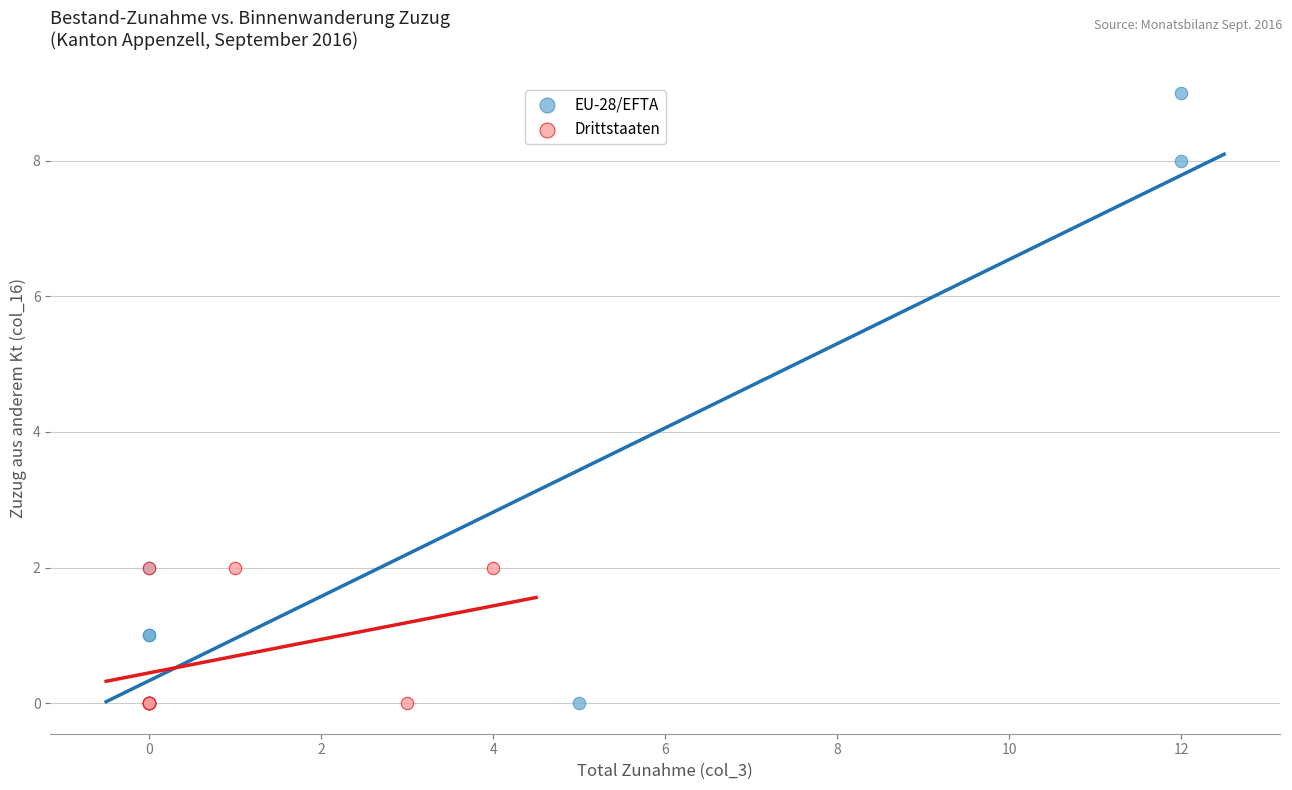

Which series contains the highest Y value?

EU-28/EFTA